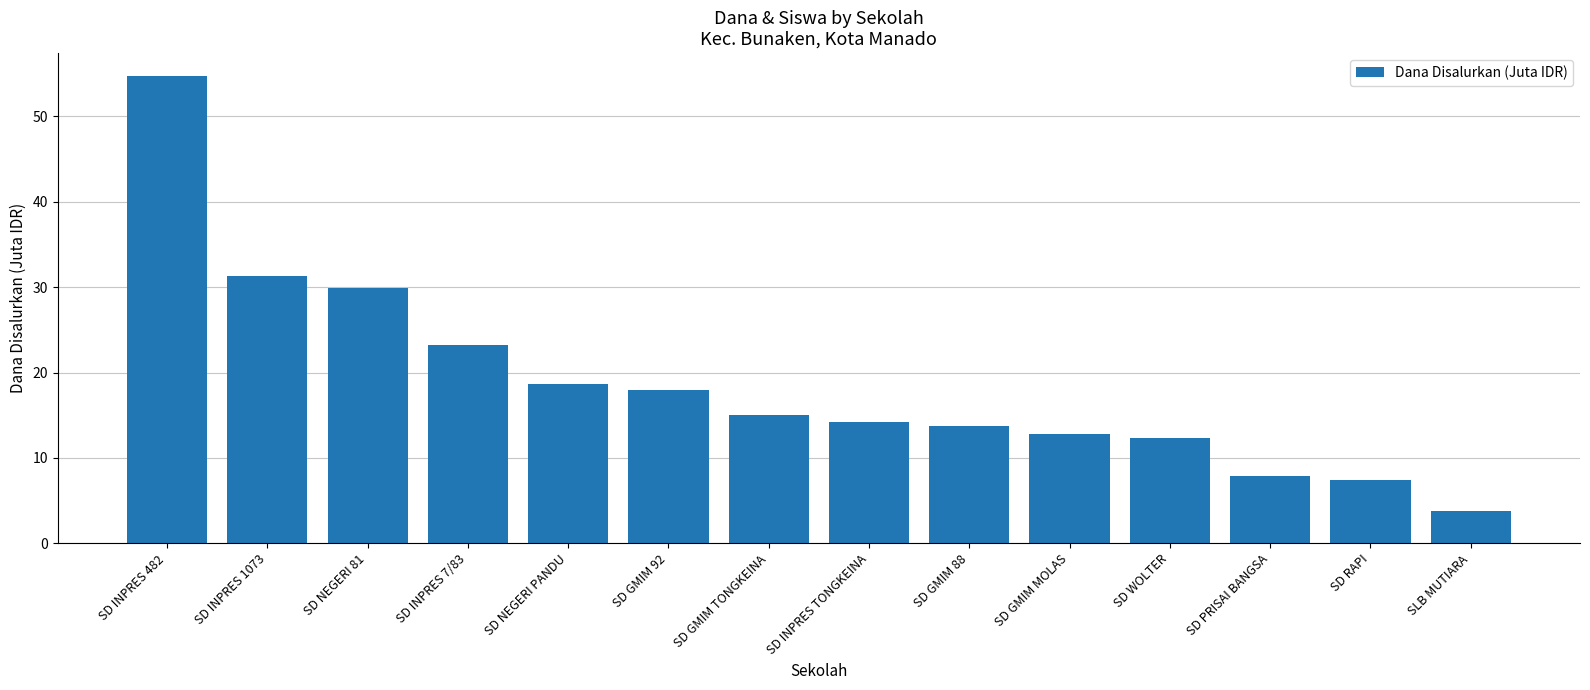

At which label is the value closest to 29?

SD NEGERI 81